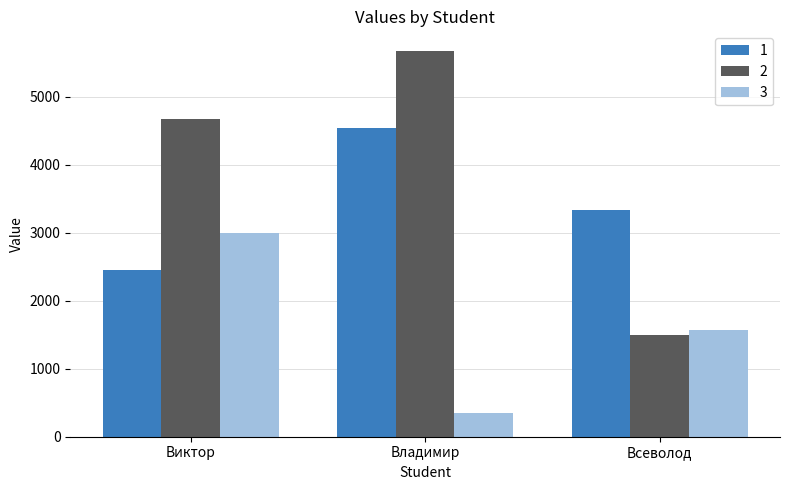

Rank the categories by 3 value from highest to lowest.

Виктор, Всеволод, Владимир